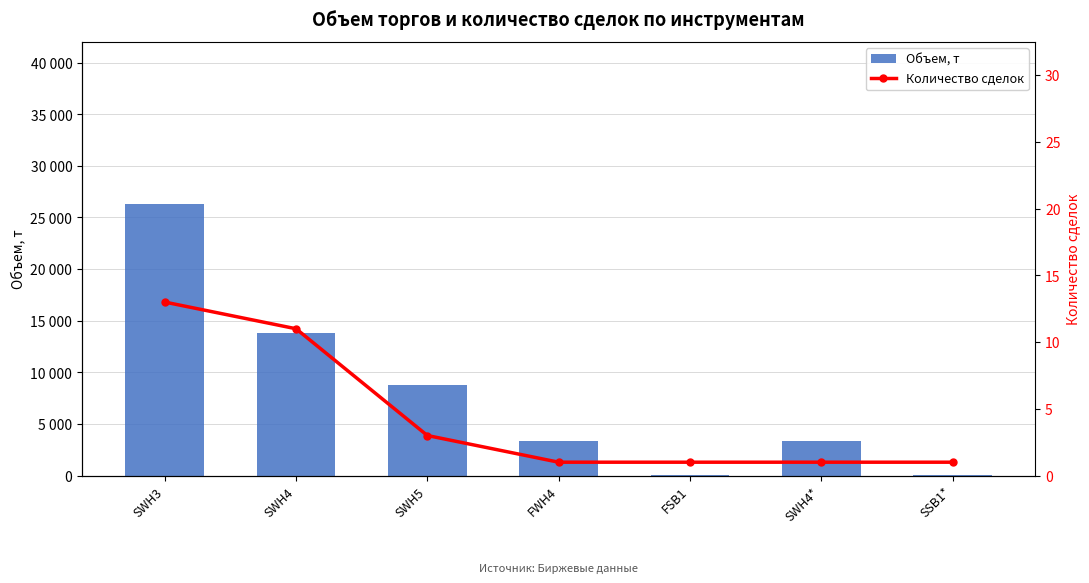

List the series in order of their overall mean, lowest first.

Количество сделок, Объем, т